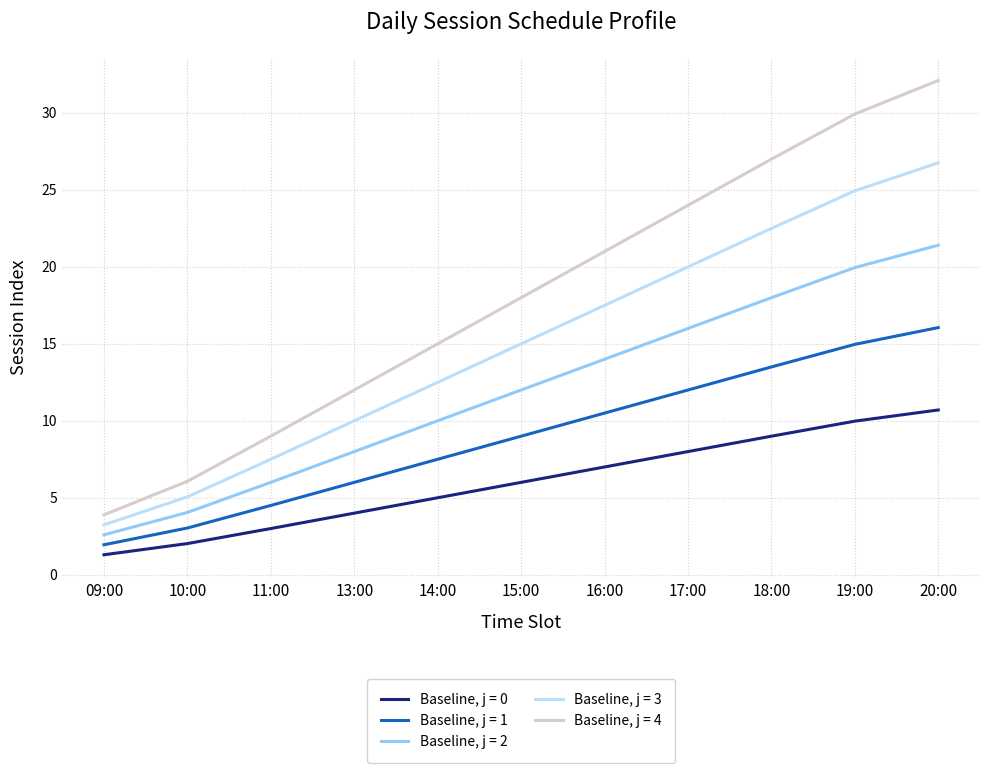

What is the maximum value shown in the chart?

32.1